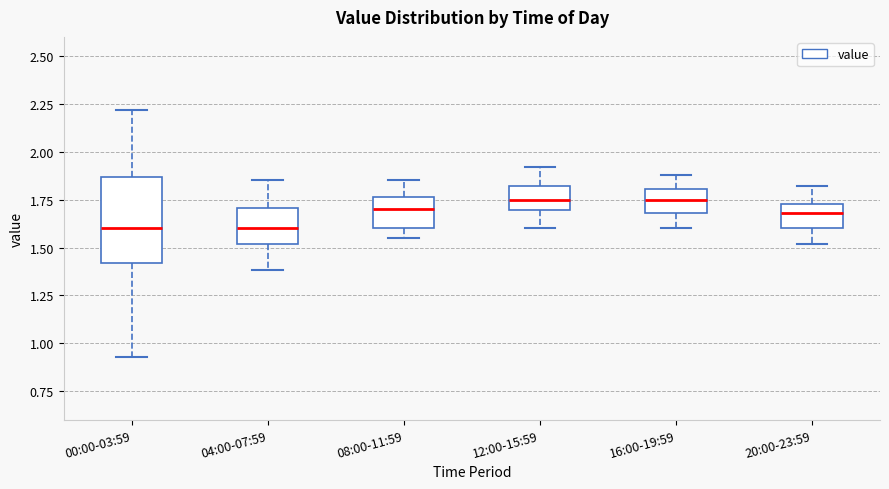

Comparing the boxes themselves (not the whiskers), which one is the tallest?

00:00-03:59